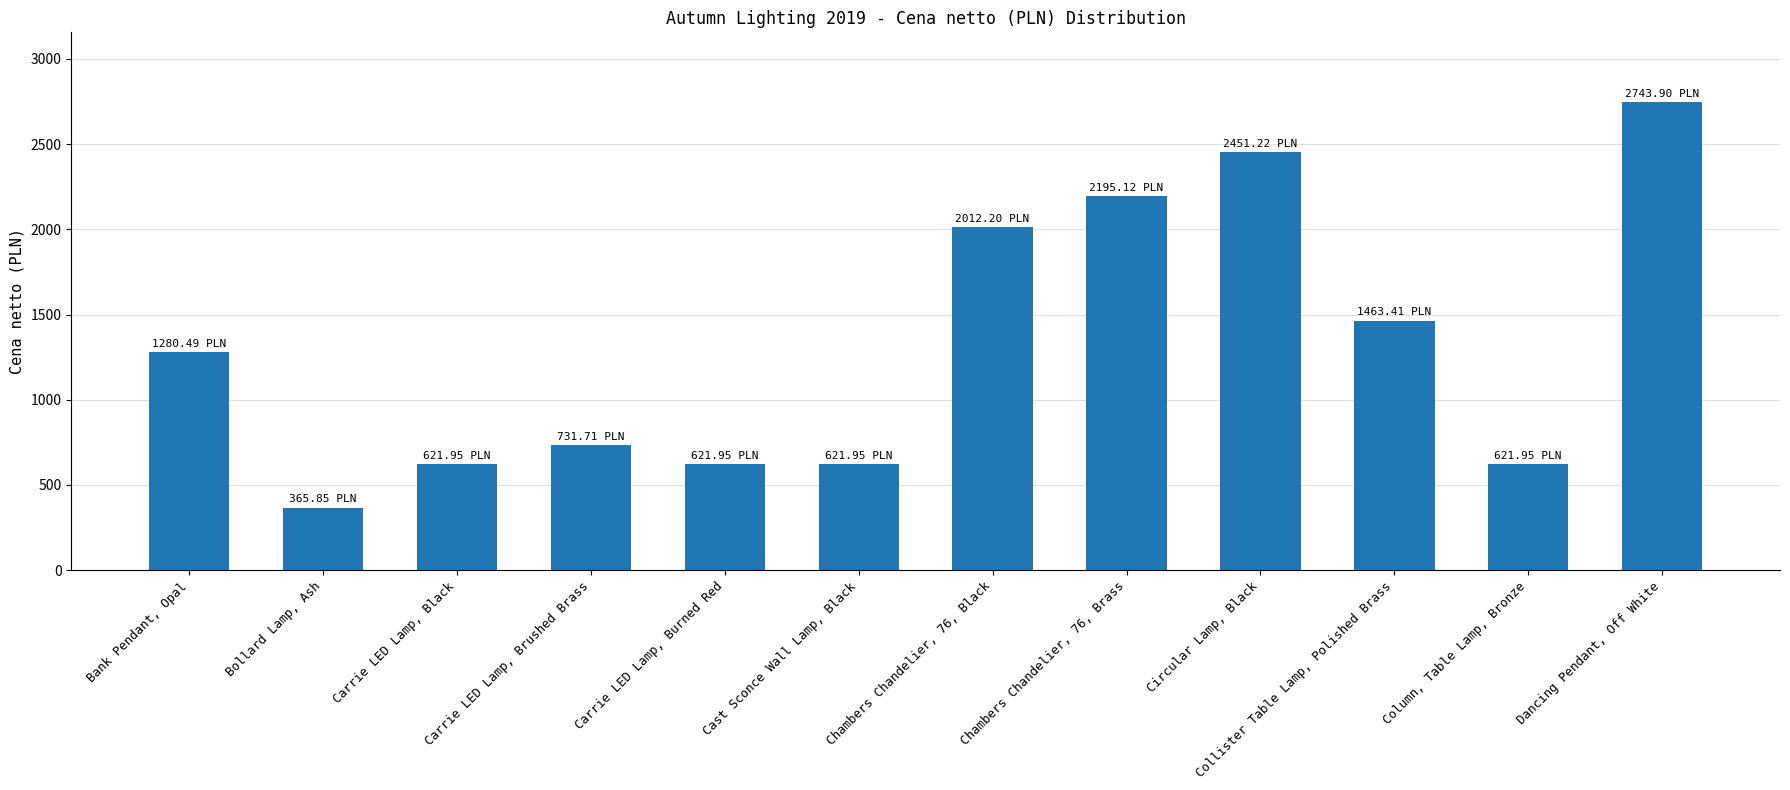

What is the difference between the second highest and second lowest values?

1829.3